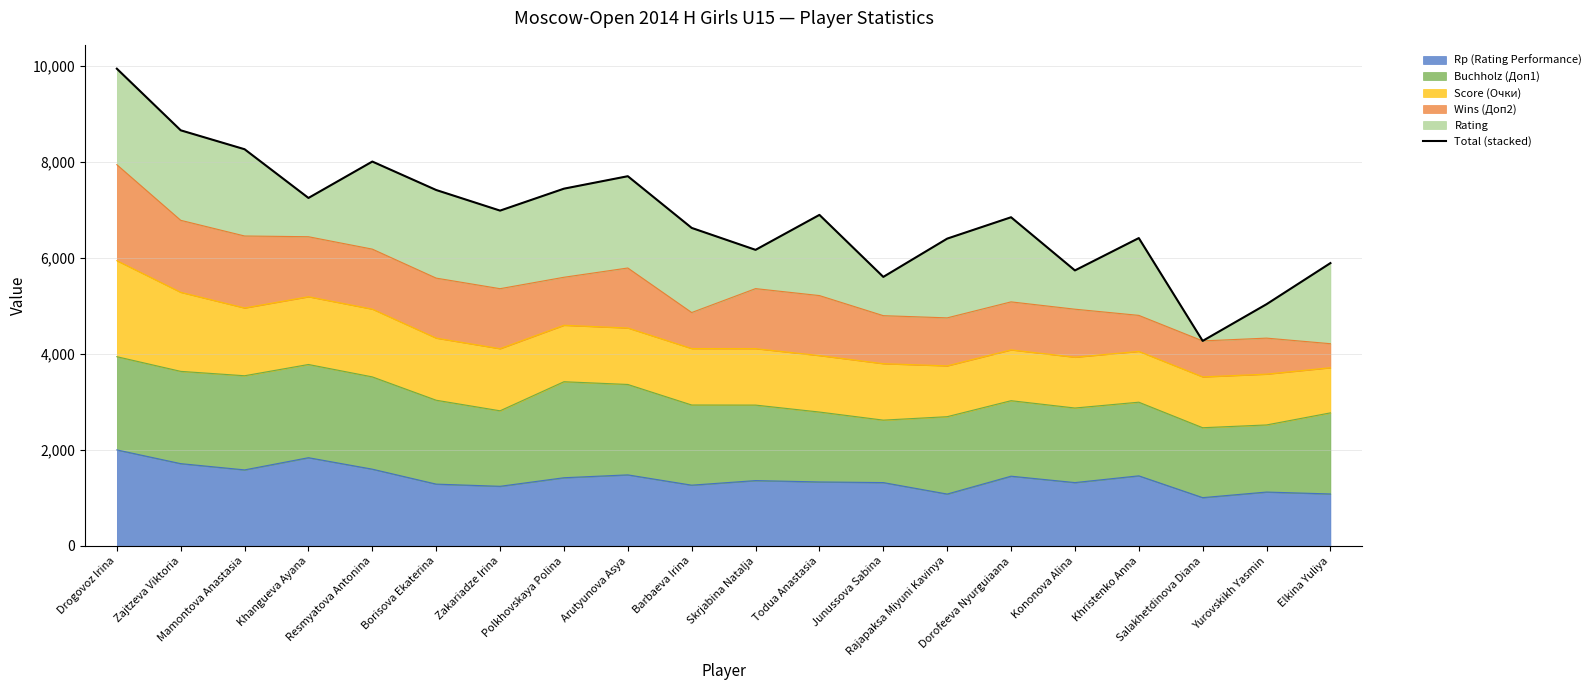

At which category does the data reach its first local valley?

Khangueva Ayana